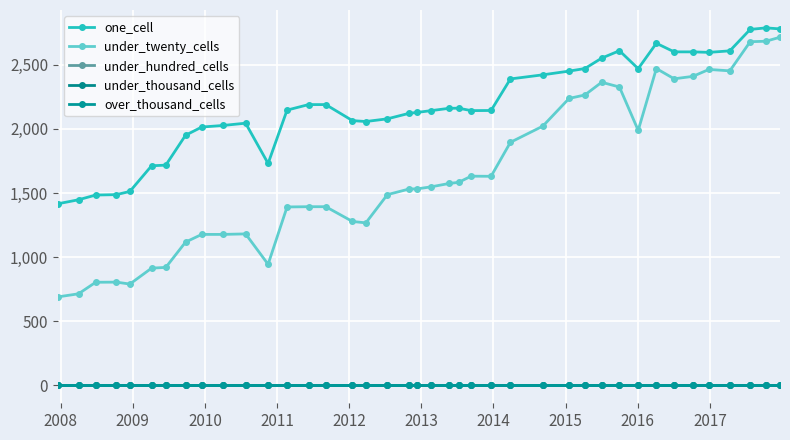

Which series has the largest total across all categories?

one_cell